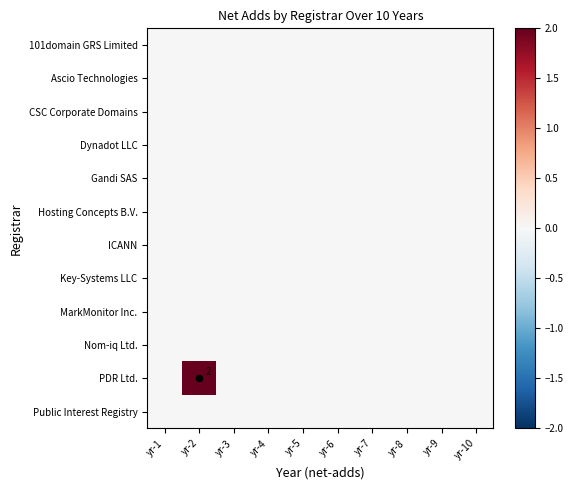

At which label is MarkMonitor Inc. closest to 0?

yr-1